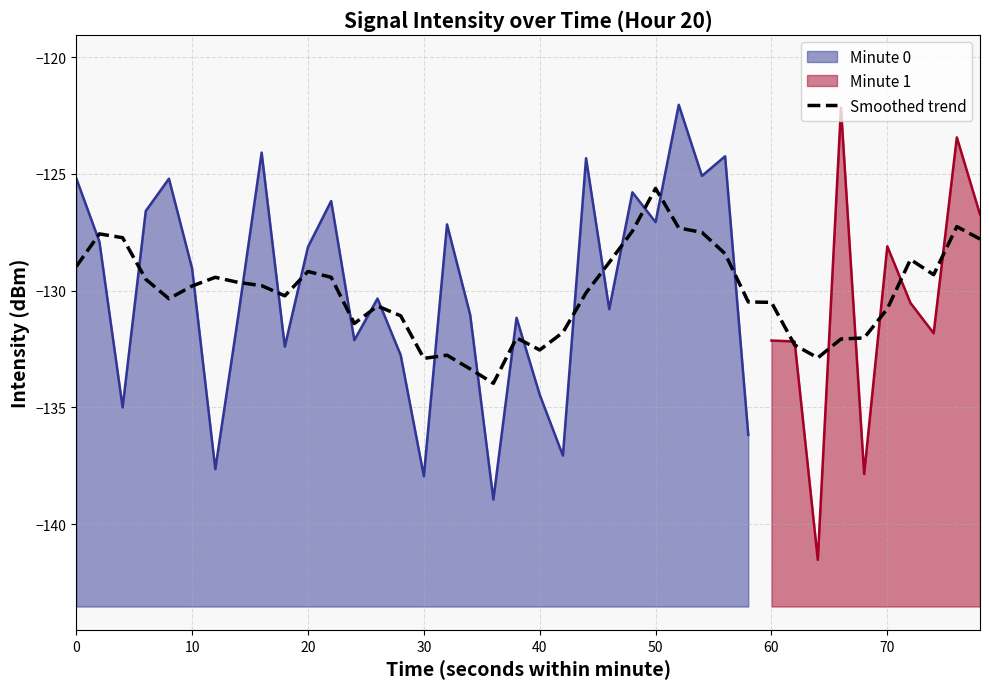

What is the maximum value for Smoothed trend?

-125.6